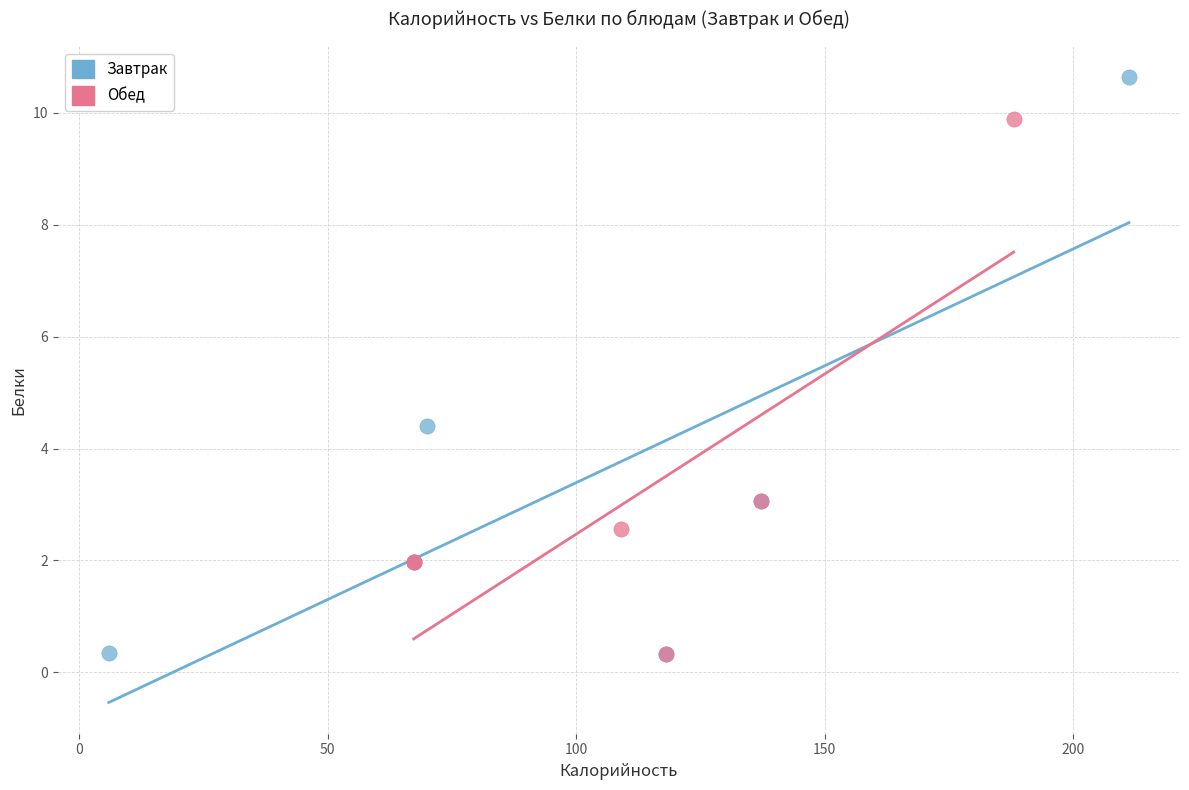

Which series contains the highest Y value?

Завтрак